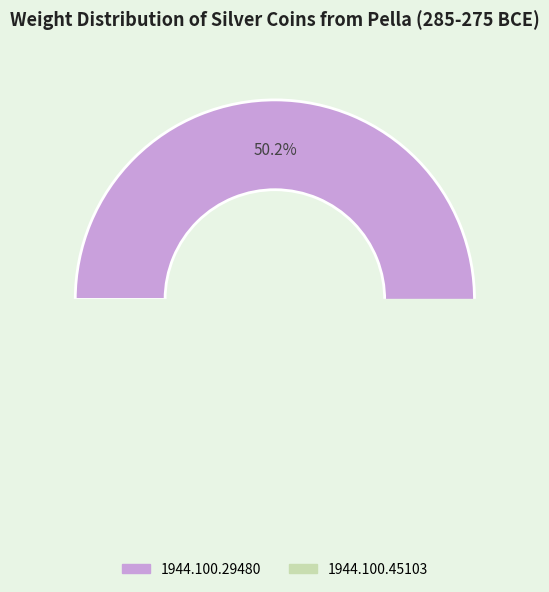

Count the number of slices in the pie.

2